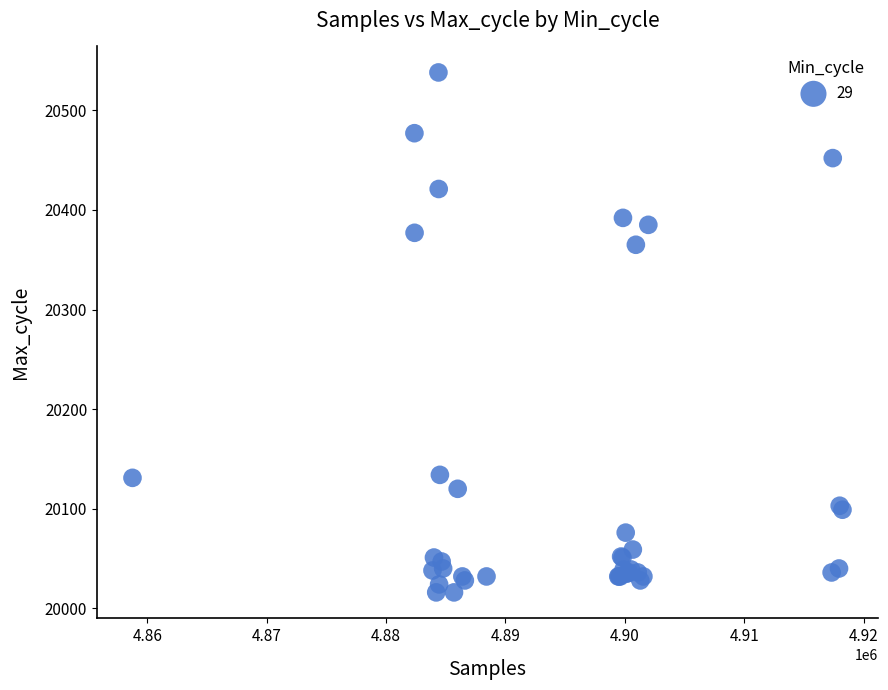

What Y value in the scatter plot is closest to 20277?

20365